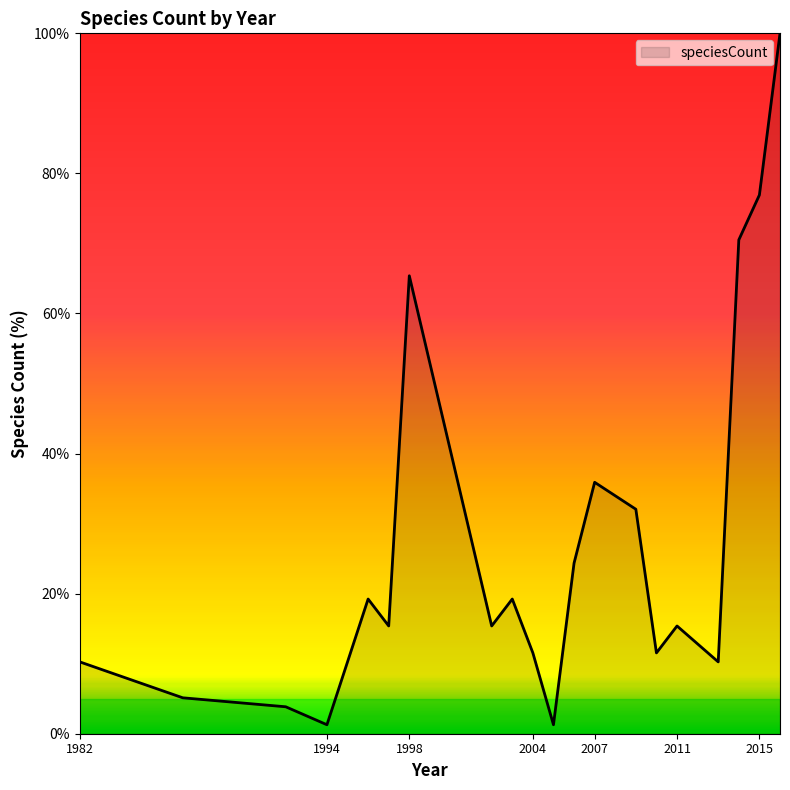

What is the difference between the maximum and minimum values?

98.7